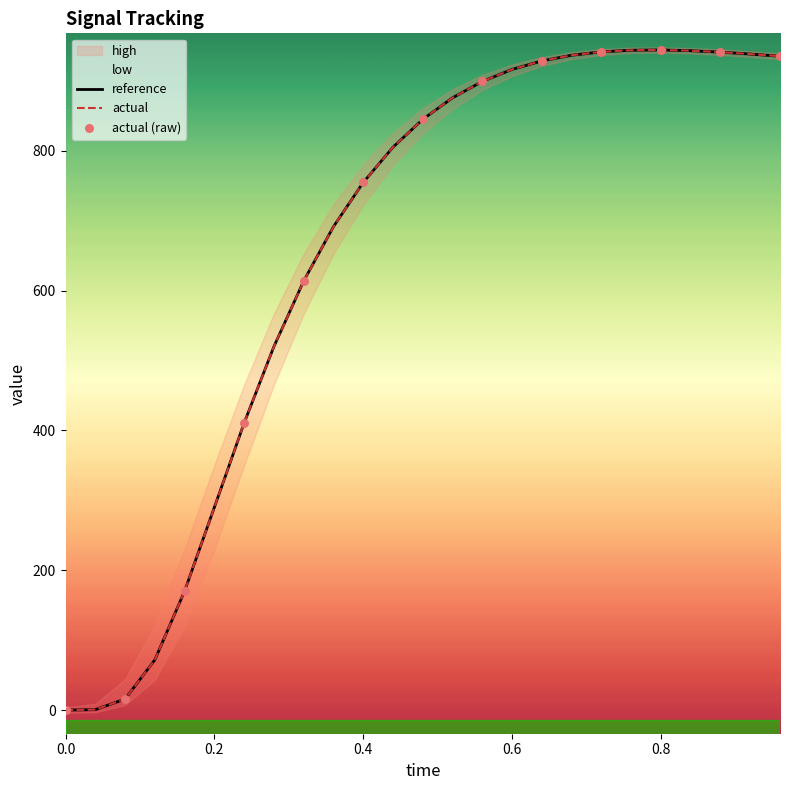

Is the value of reference at 0.24 greater than the value of actual at 0.8?

No